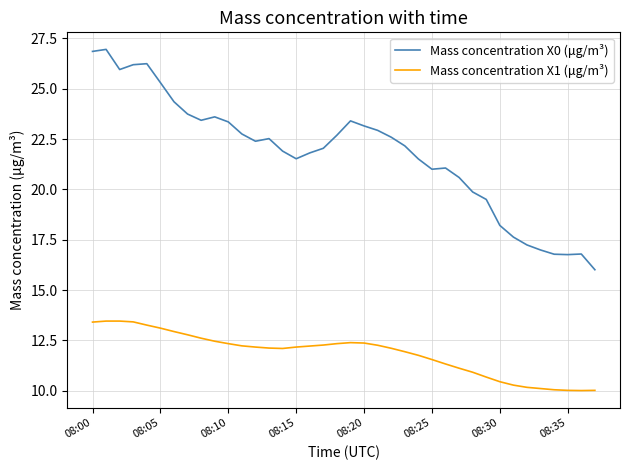

True or false: Mass concentration X1 (μg/m³) and Mass concentration X0 (μg/m³) cross at least once.

False